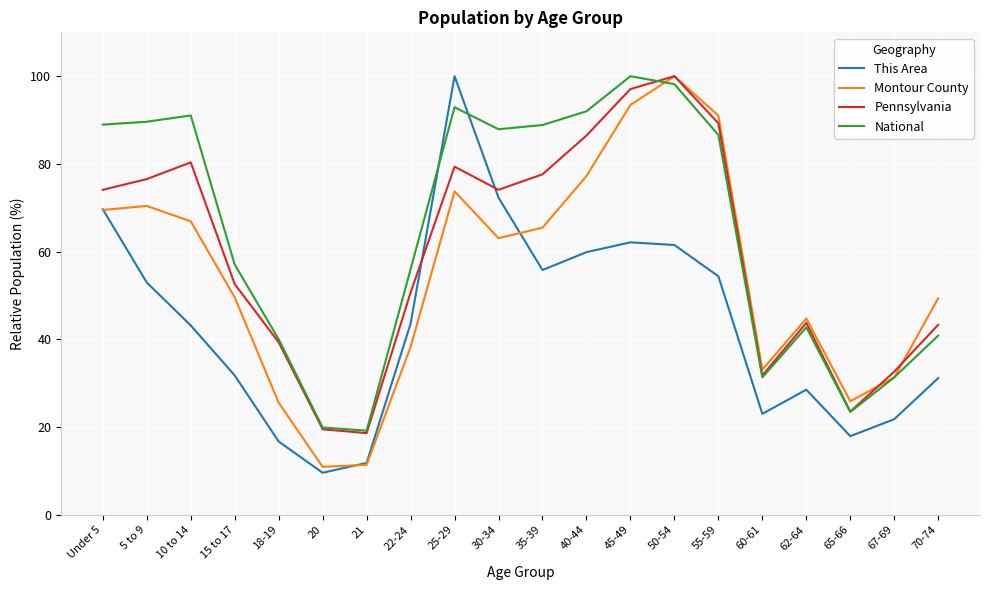

What position from the right is 30-34?

11